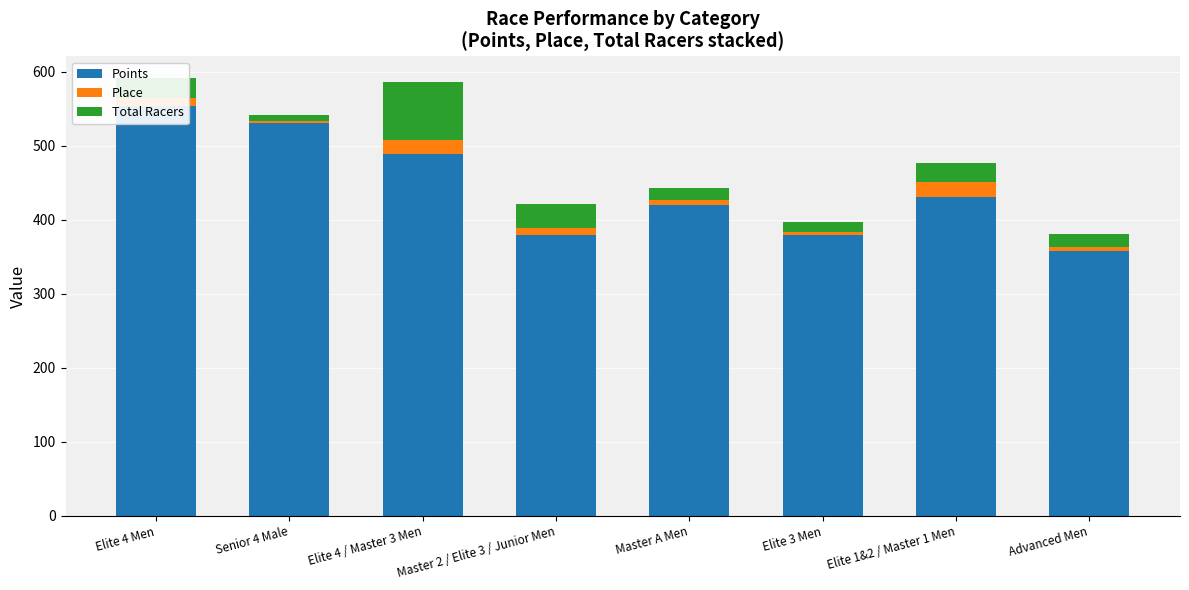

List the series in order of their peak value, highest first.

Points, Total Racers, Place